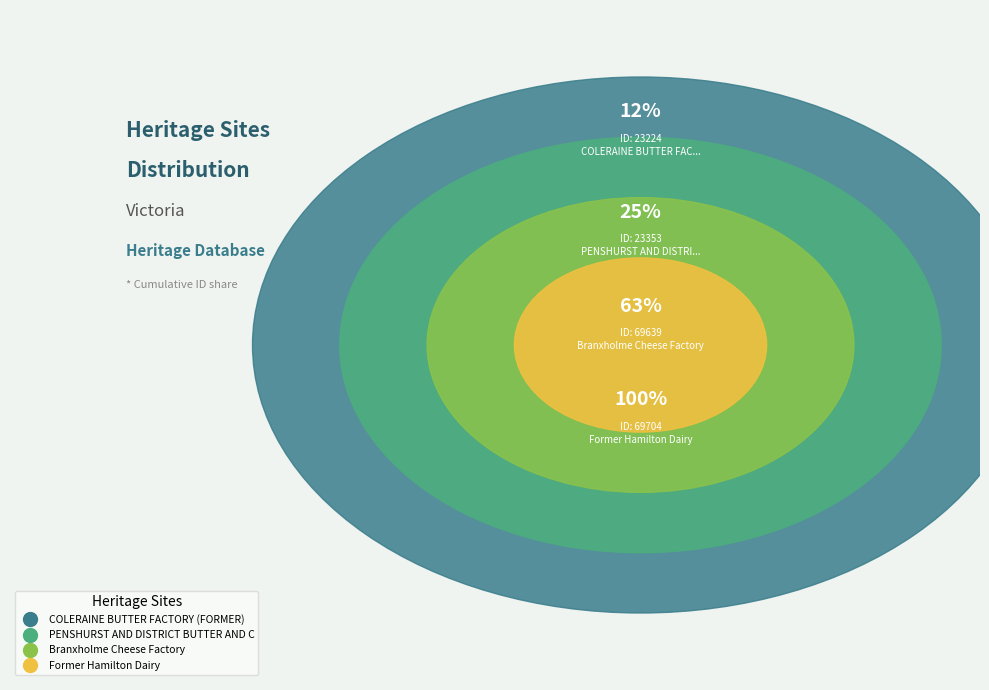

How many slices are in this pie chart?

4